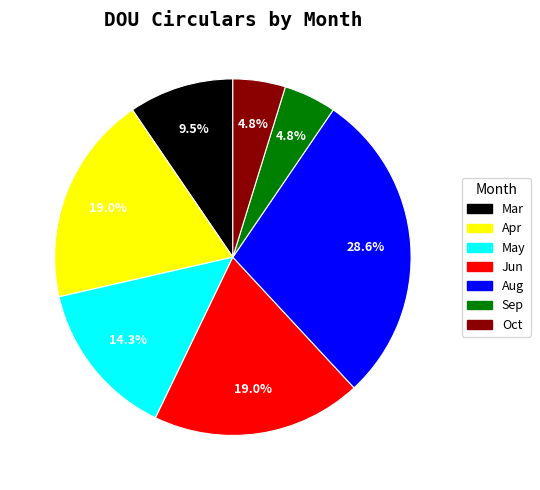

Which slice is the largest?

Aug